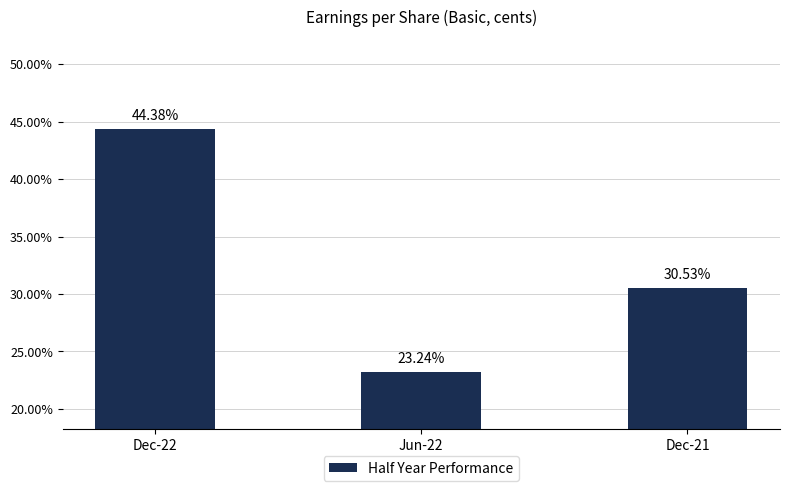

The value at Dec-22 is 22.9. True or false?

False